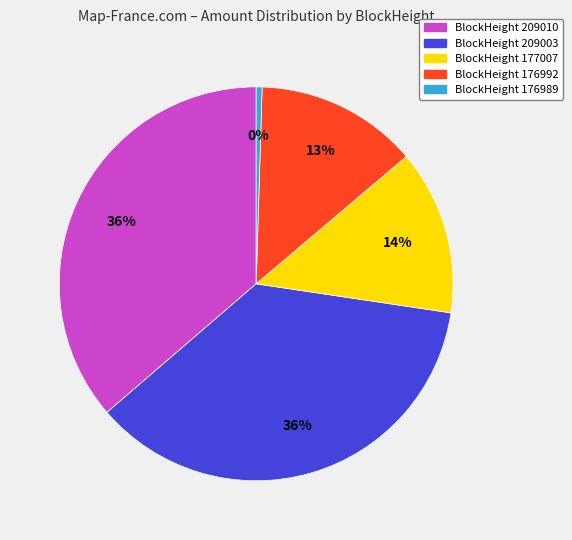

Which category has the smallest portion of the pie?

BlockHeight 176989